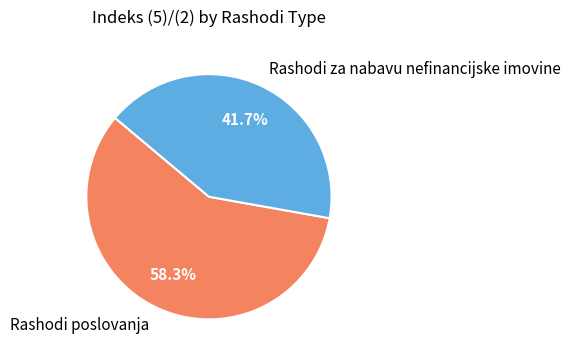

Is Rashodi poslovanja the majority of the pie?

Yes